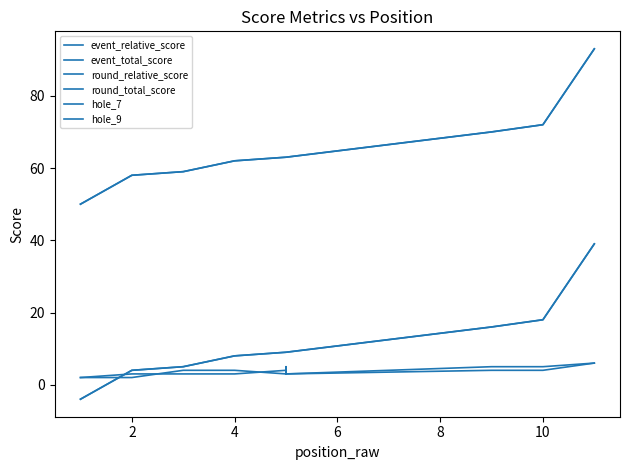

What are all the series names shown in the legend?

event_relative_score, event_total_score, round_relative_score, round_total_score, hole_7, hole_9